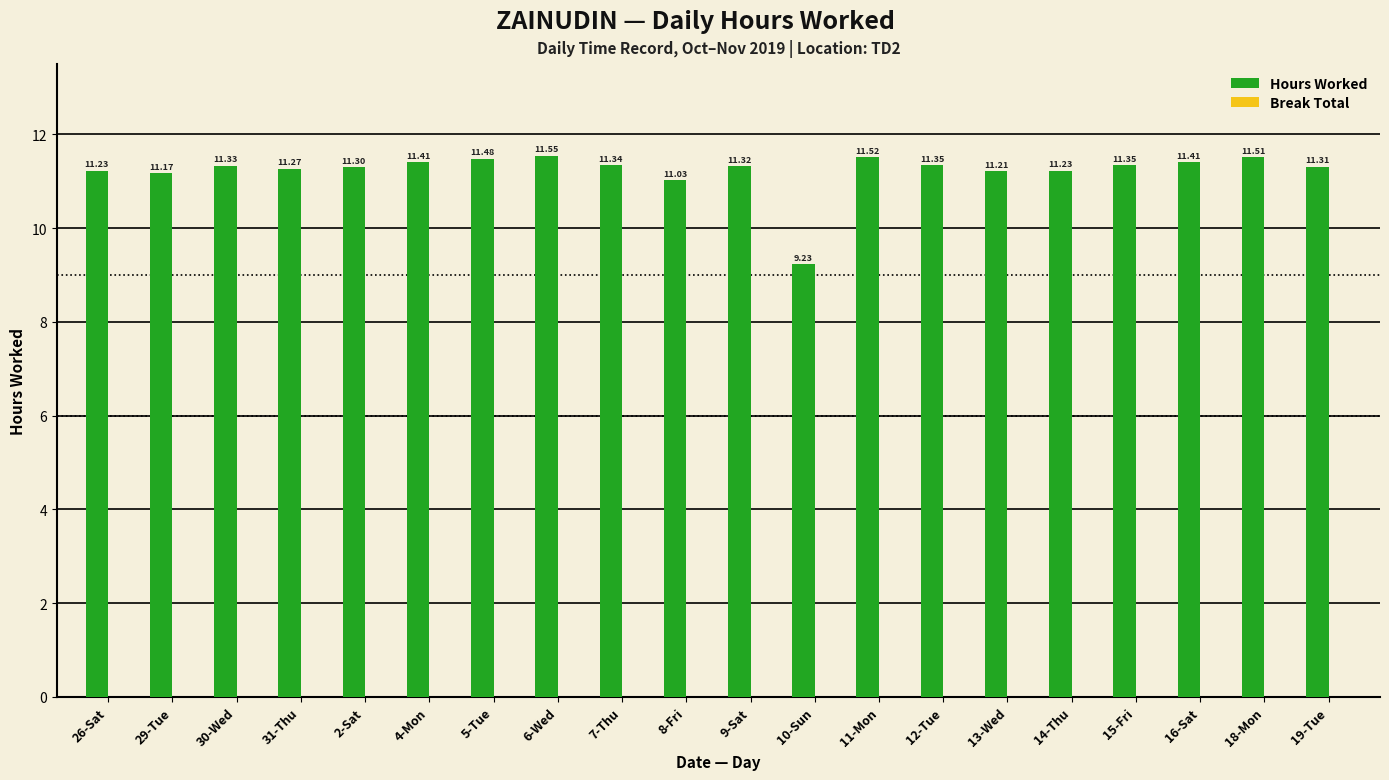

What is the average value?

11.2